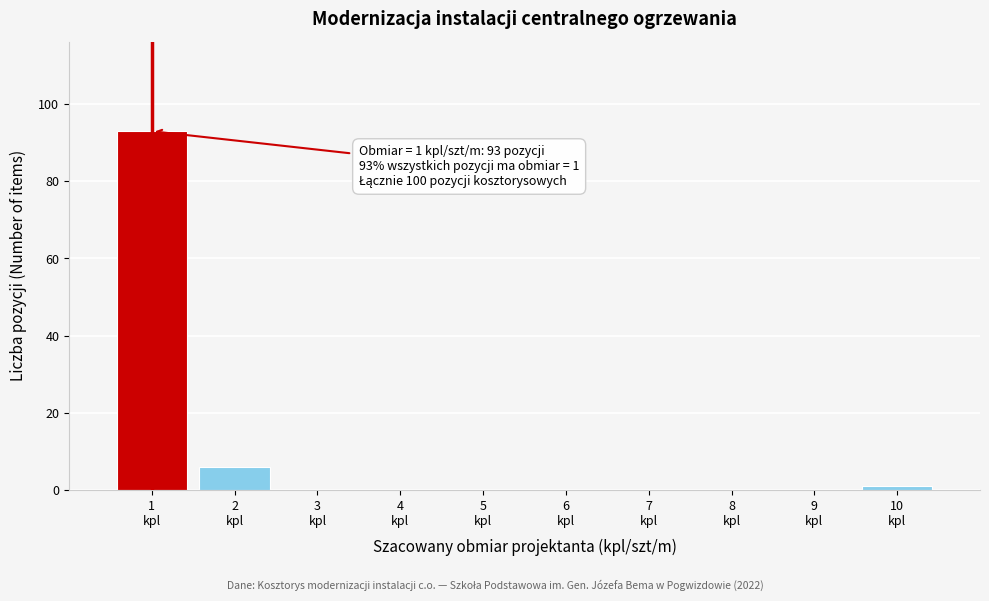

What is the sum of all values?

100